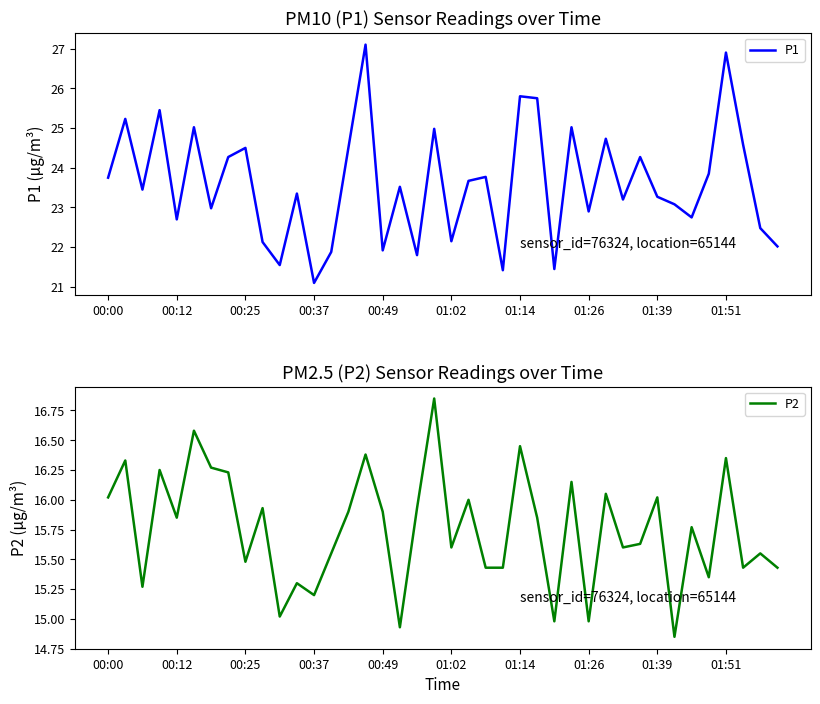

Is it true that P2 equals 19.5 at 01:26?

False